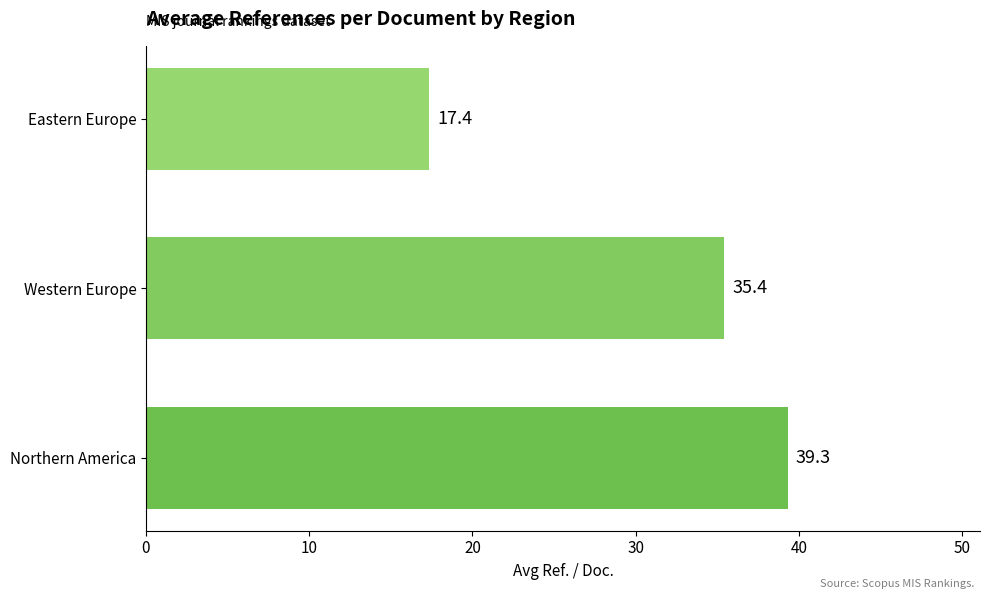

Reading bottom to top, list all the values displayed in this chart.

Northern America=39.3	Western Europe=35.4	Eastern Europe=17.4